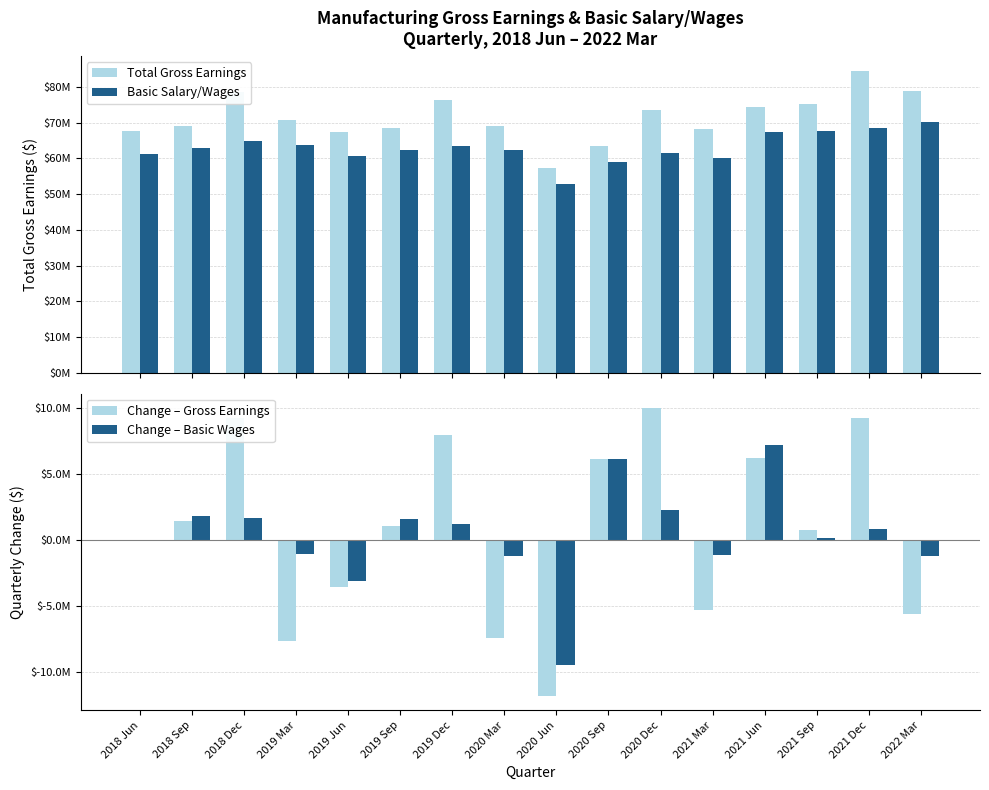

Where does the Total Gross Earnings series first go above 70875000?

2018 Dec